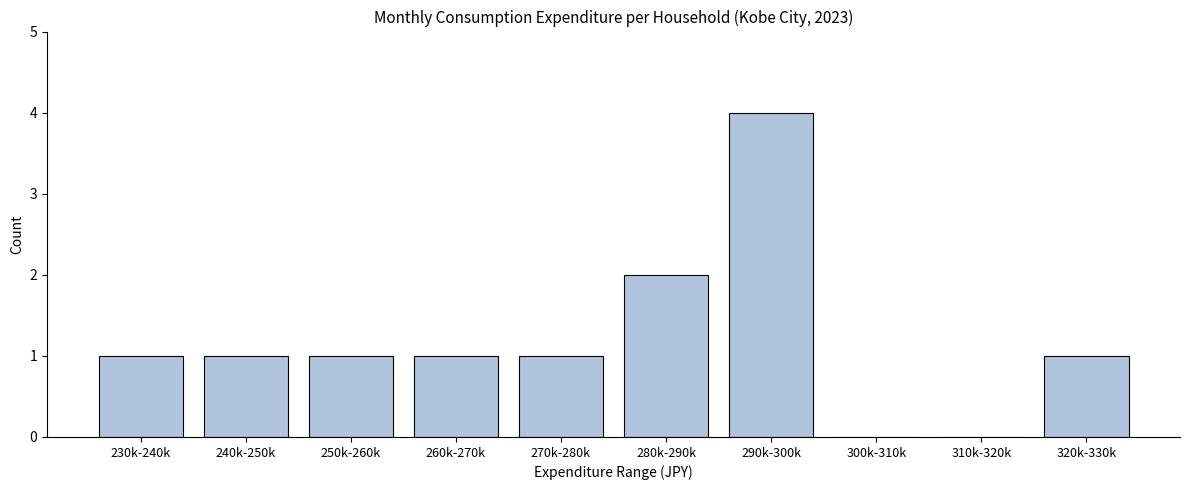

Reading left to right, extract all data points from this chart.

230k-240k=1	240k-250k=1	250k-260k=1	260k-270k=1	270k-280k=1	280k-290k=2	290k-300k=4	300k-310k=0	310k-320k=0	320k-330k=1